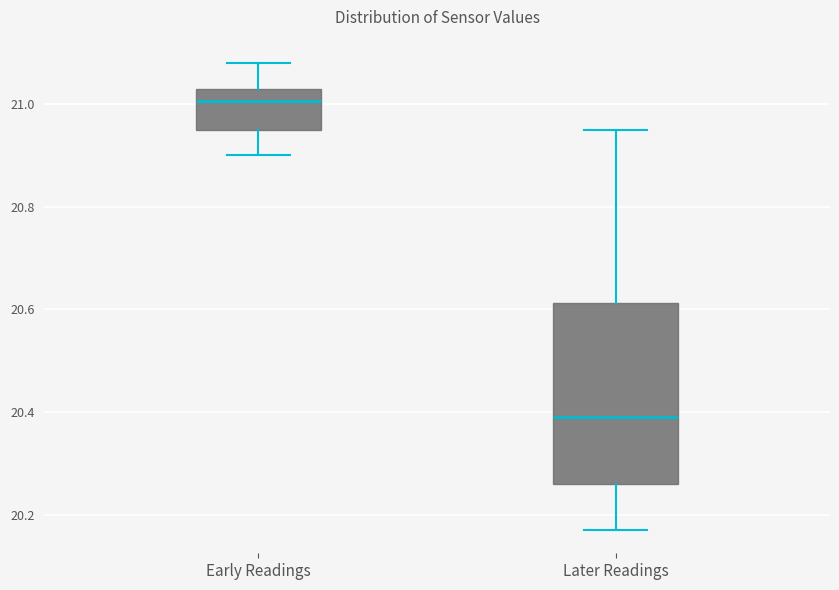

Where does the lower whisker of the box for Later Readings end on the y-axis? The values are not printed on the chart, so give them approximately, as read against the axis.

20.18